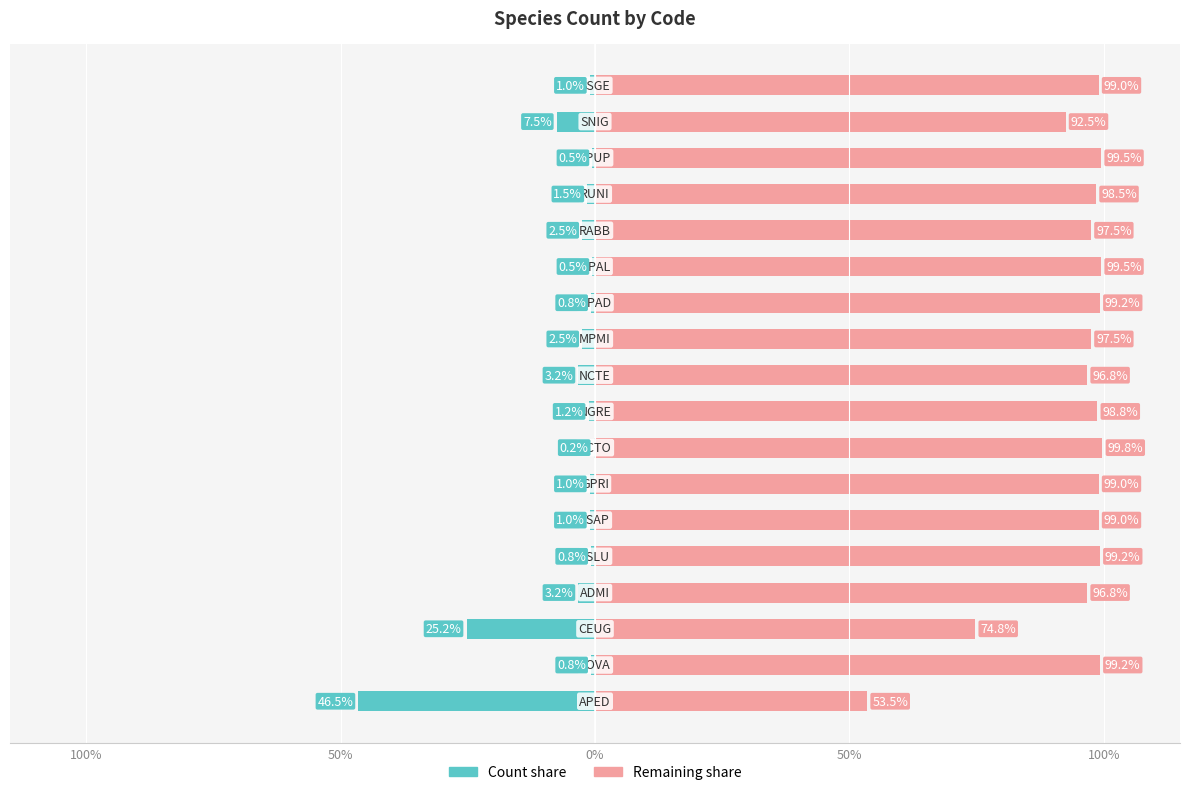

Is the value of Remainder (right) at 10 greater than the value of Count (left) at 14?

Yes